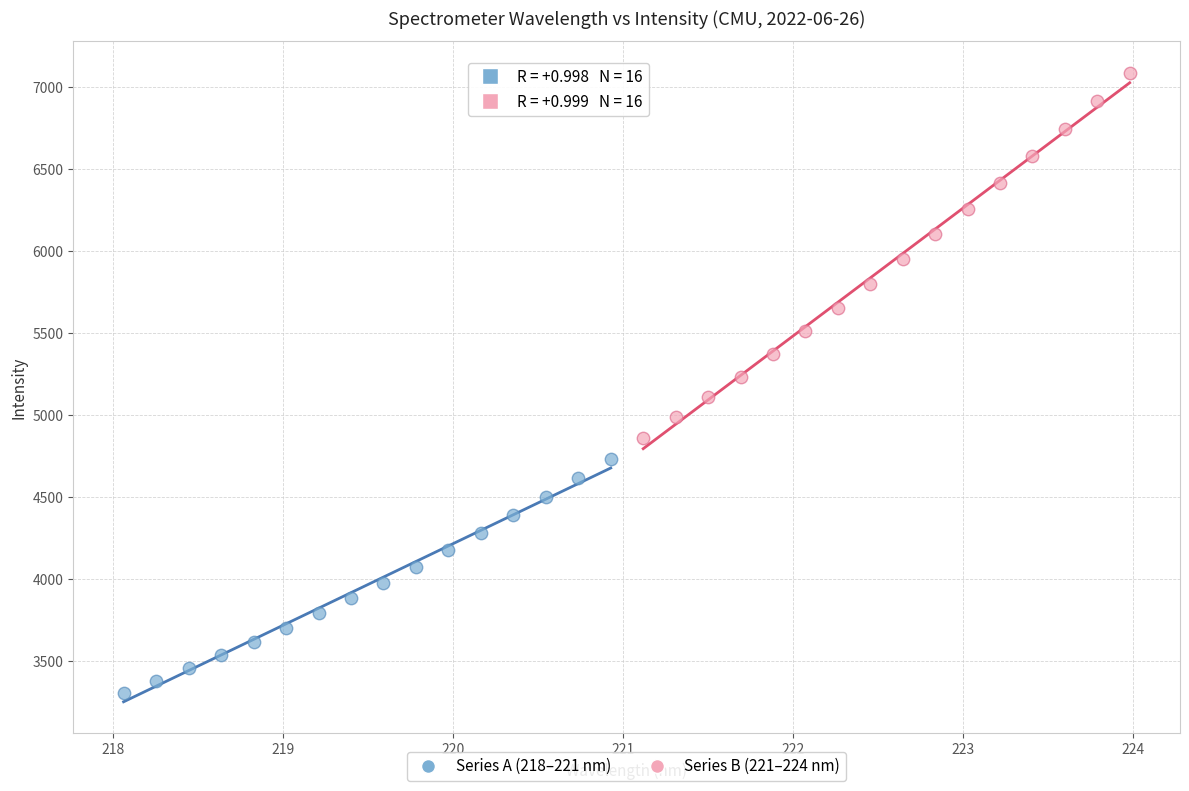

Which series contains the highest Y value?

Series B (221–224 nm)